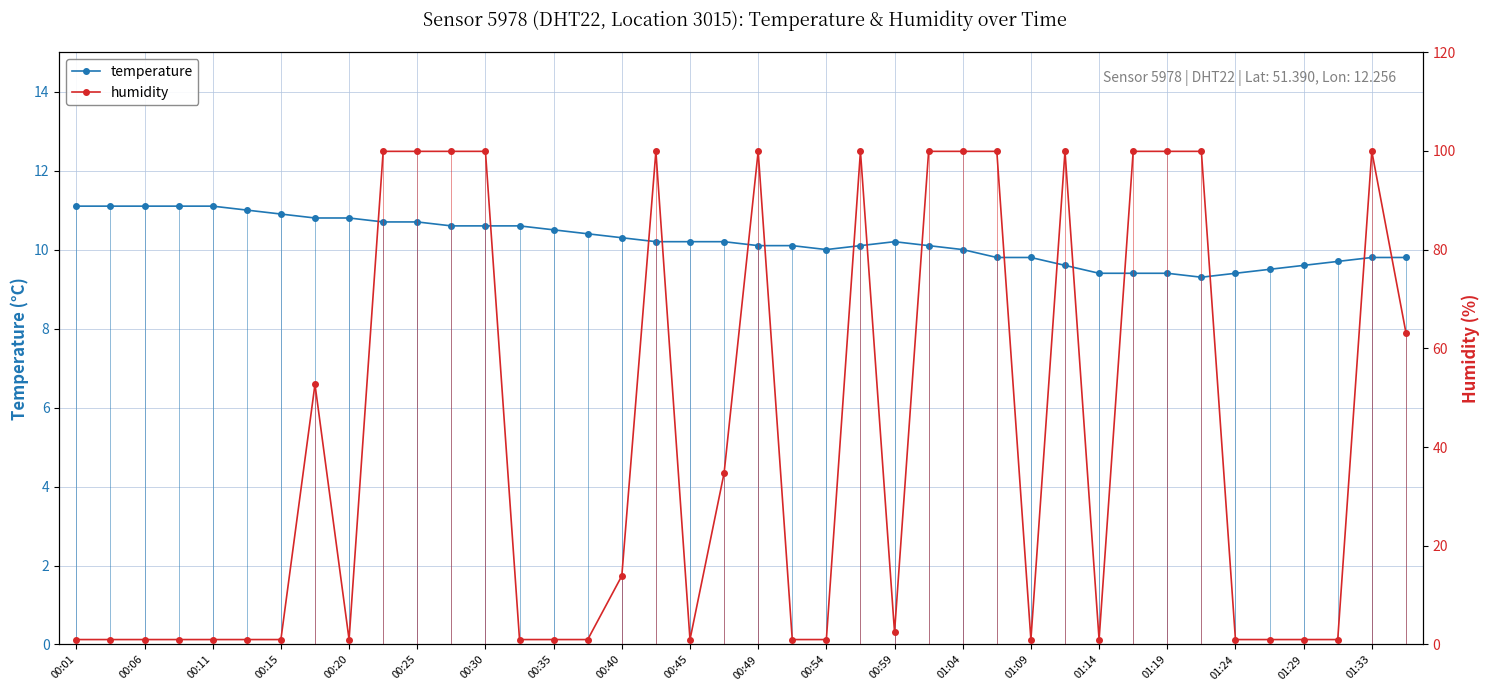

What is the sum of all temperature values?

409.1